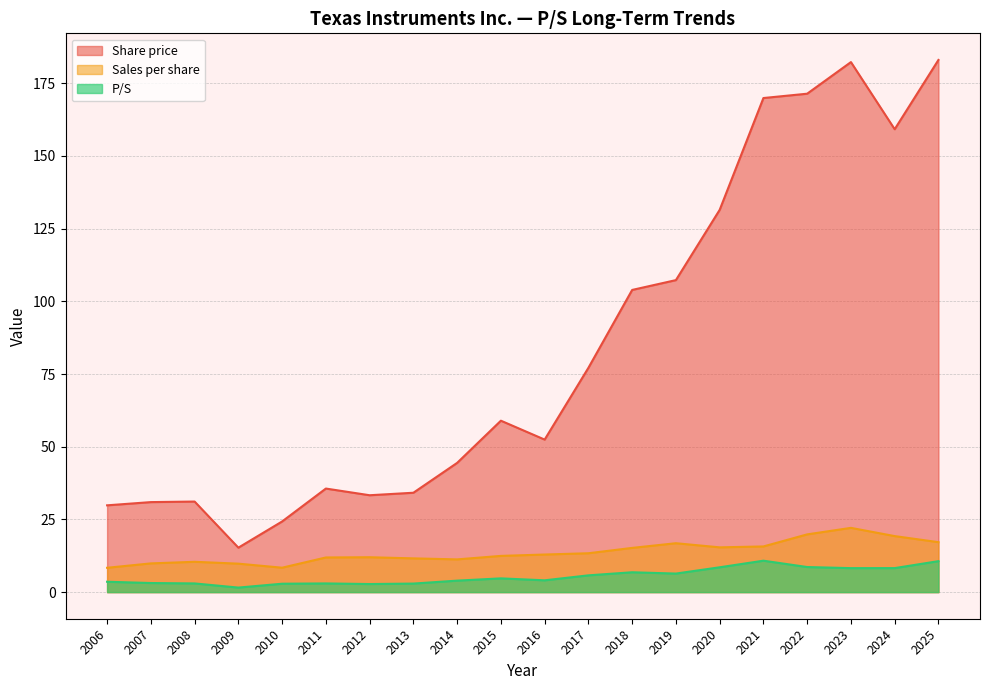

Which series has the largest total across all categories?

Share price